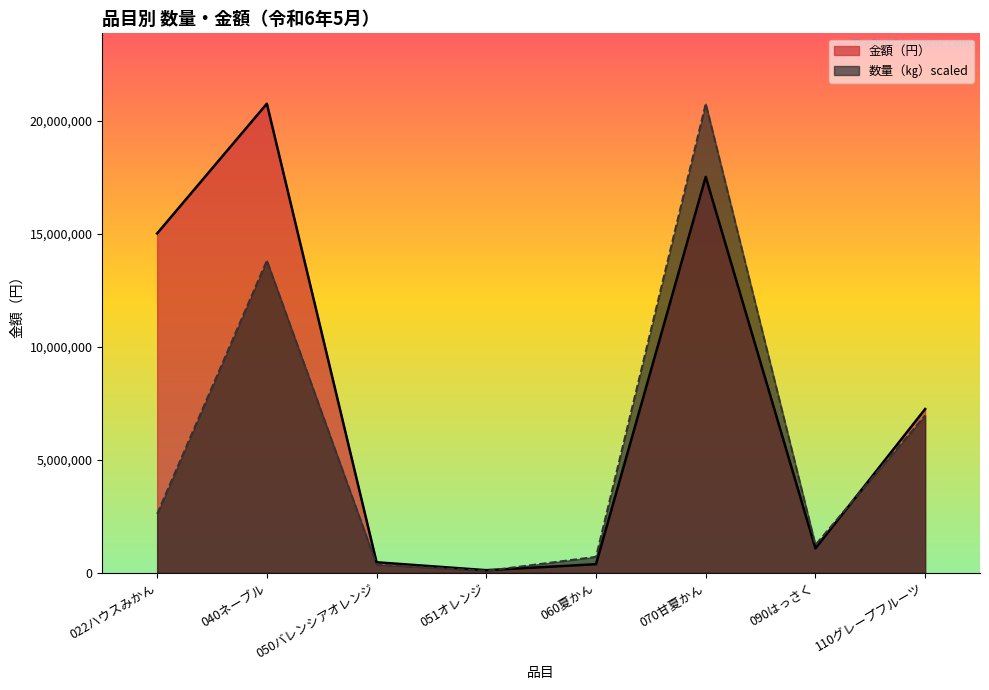

What is the sum of all 金額（円） values?

62539434.0